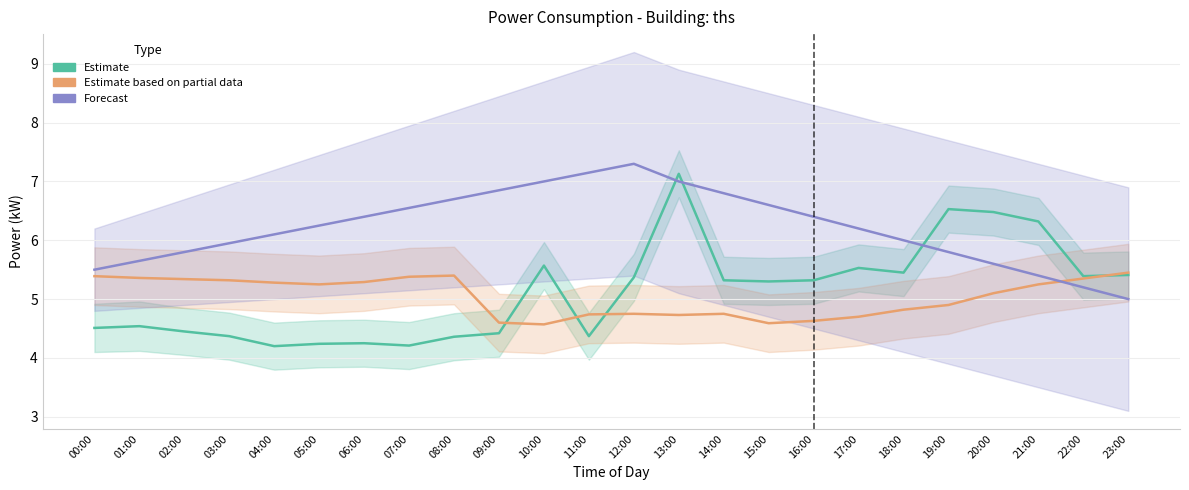

What is the spread (max minus min) of values at 01:00?

1.1